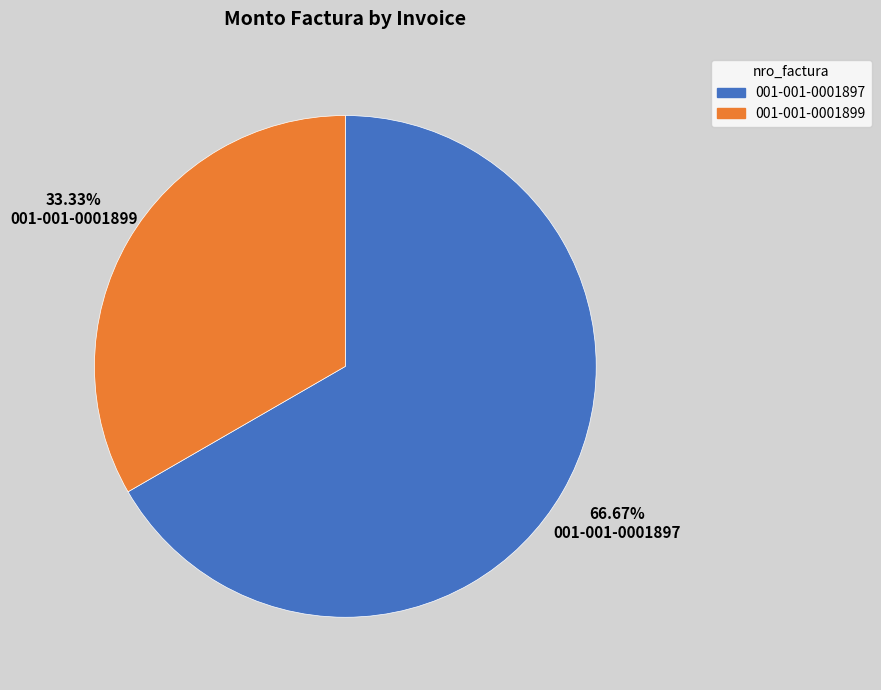

To the nearest percent, what percentage of the pie is 001-001-0001899?

33%